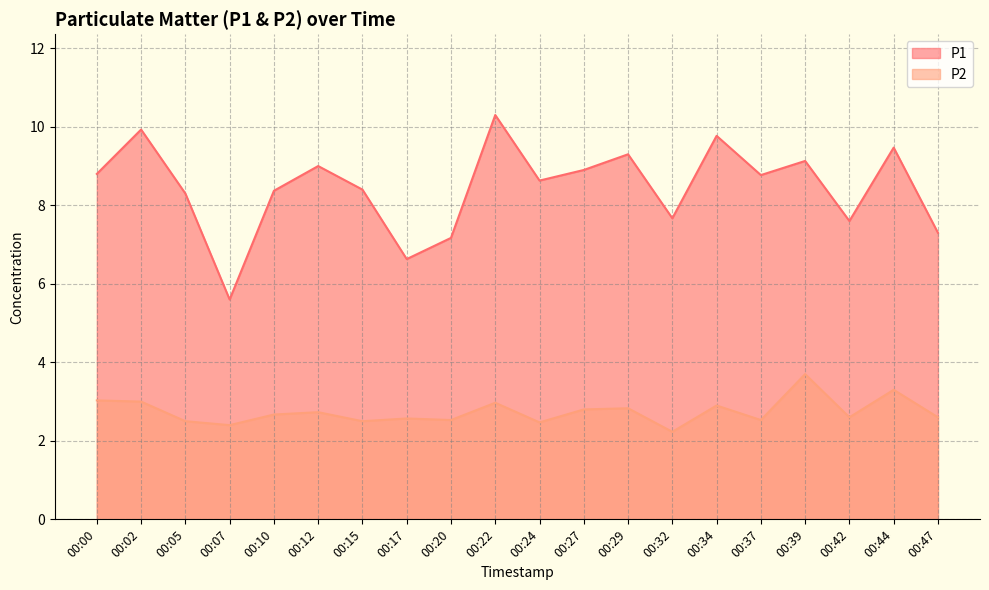

What is the sum of all P2 values?

54.9